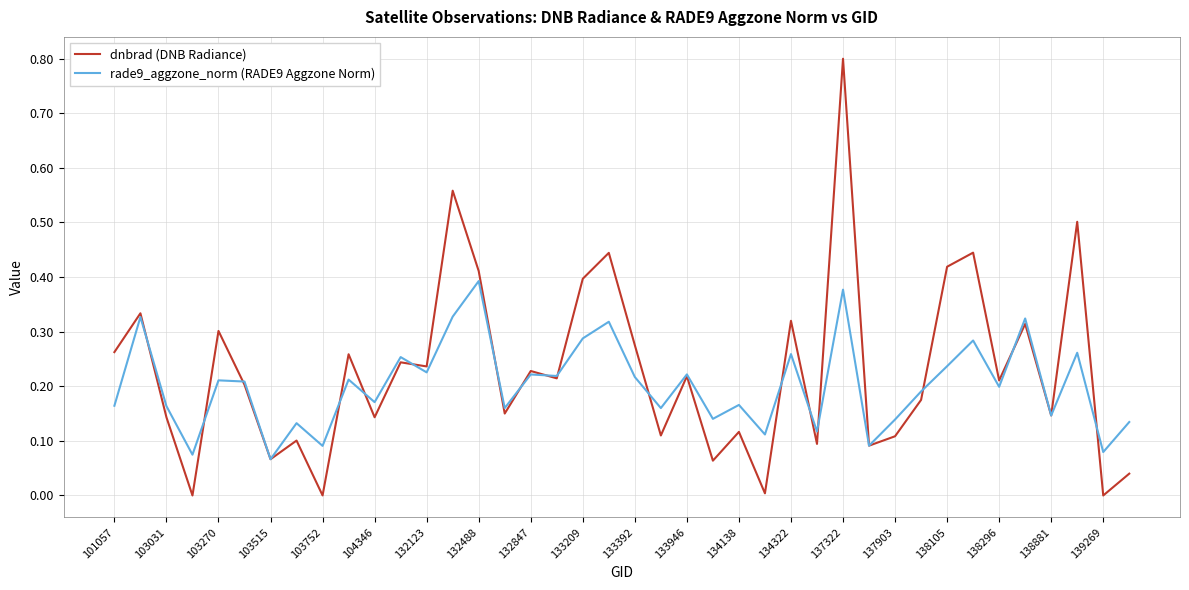

List the series in order of their peak value, highest first.

dnbrad (DNB Radiance), rade9_aggzone_norm (RADE9 Aggzone Norm)